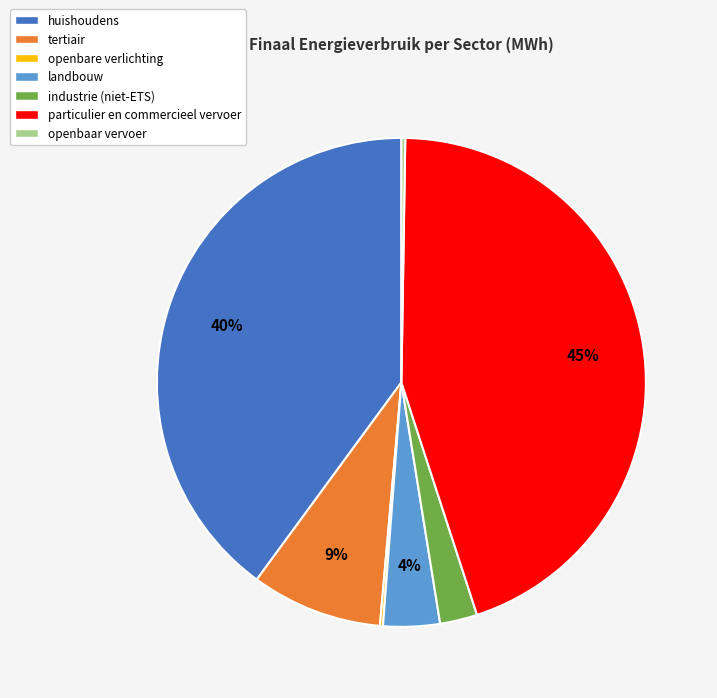

Is it true that landbouw is 16% of the pie?

False